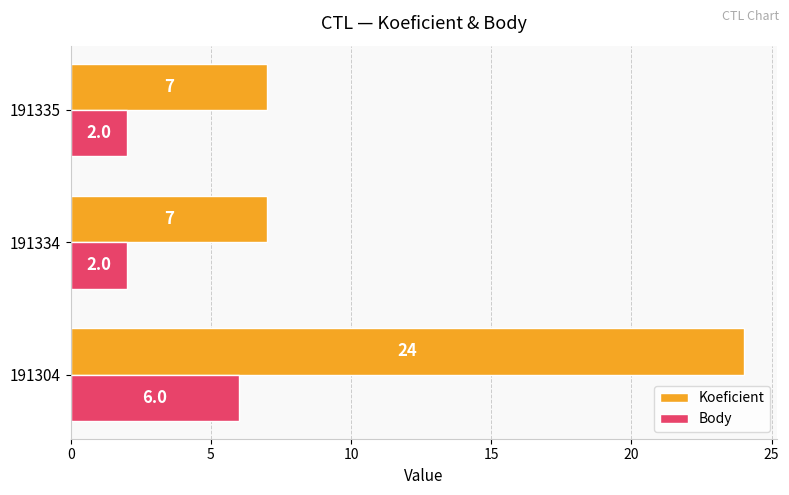

How many values in the Koeficient series exceed 7?

1